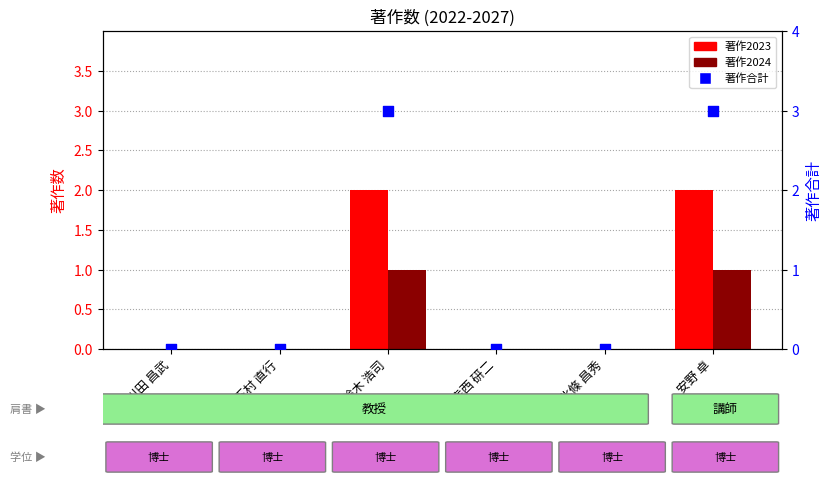

What are all the series names shown in the legend?

著作2023, 著作2024, 著作合計